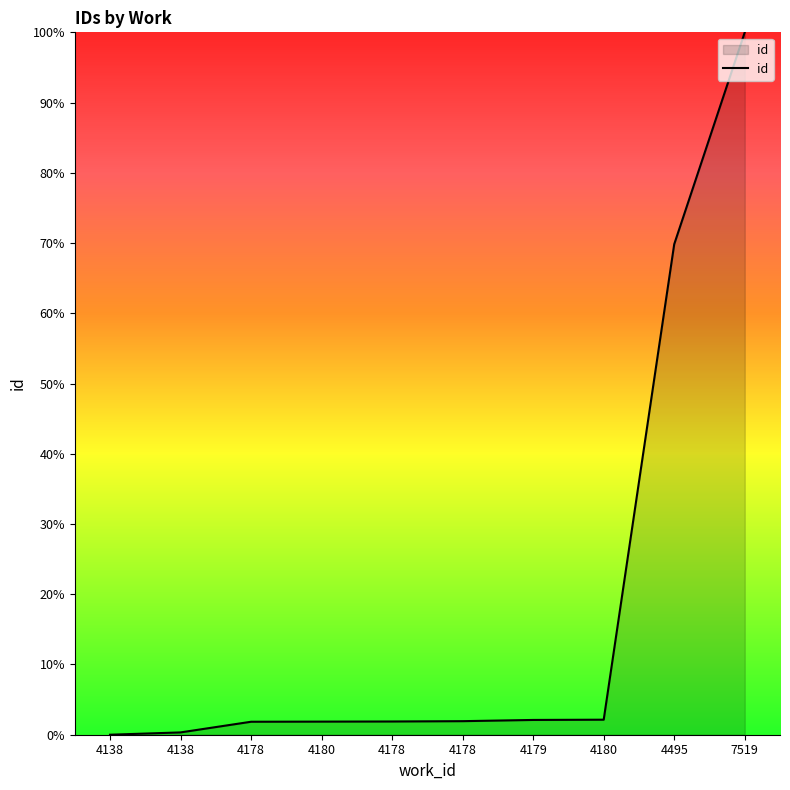

Does the chart display data point markers on the line(s)?

No